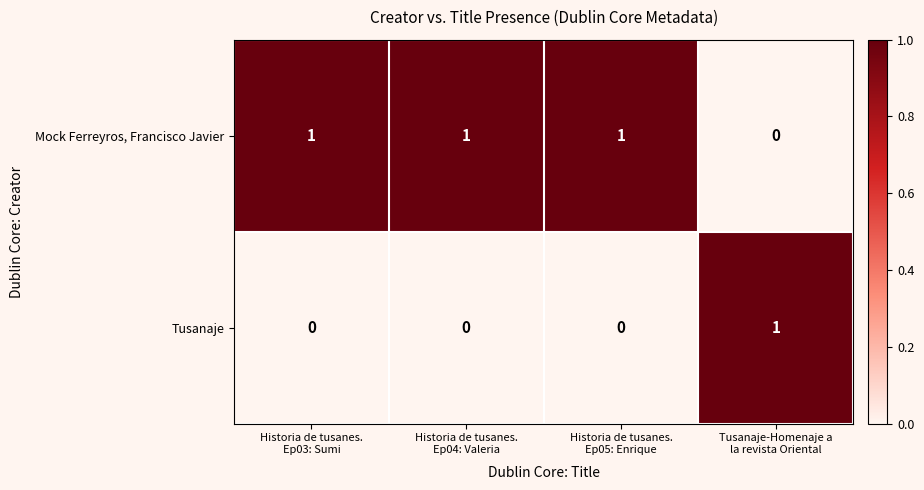

Count the Tusanaje values in the range 0 to 1.

4